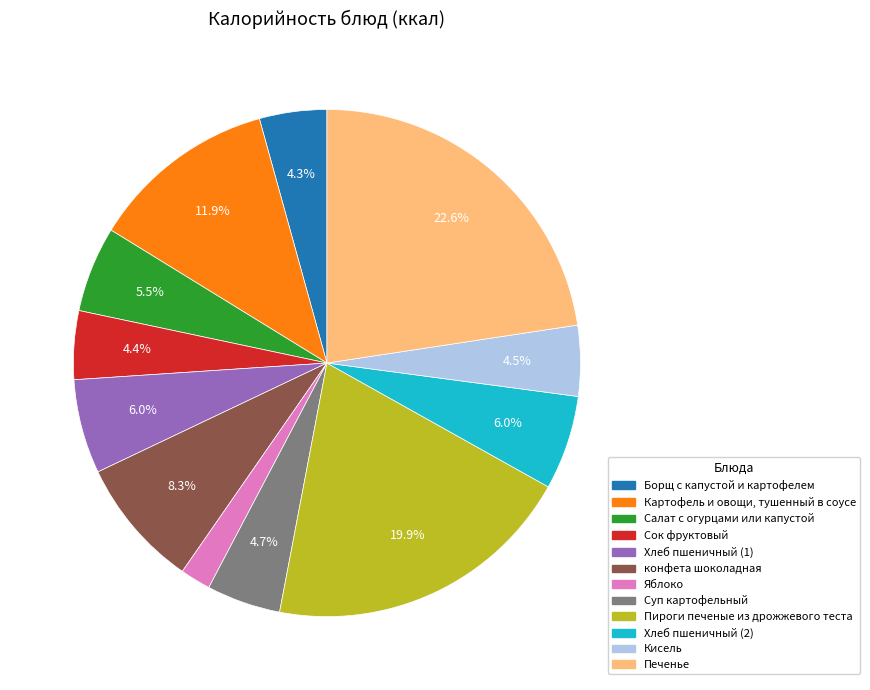

How much of the chart is everything except Хлеб пшеничный (2)?

94.0%